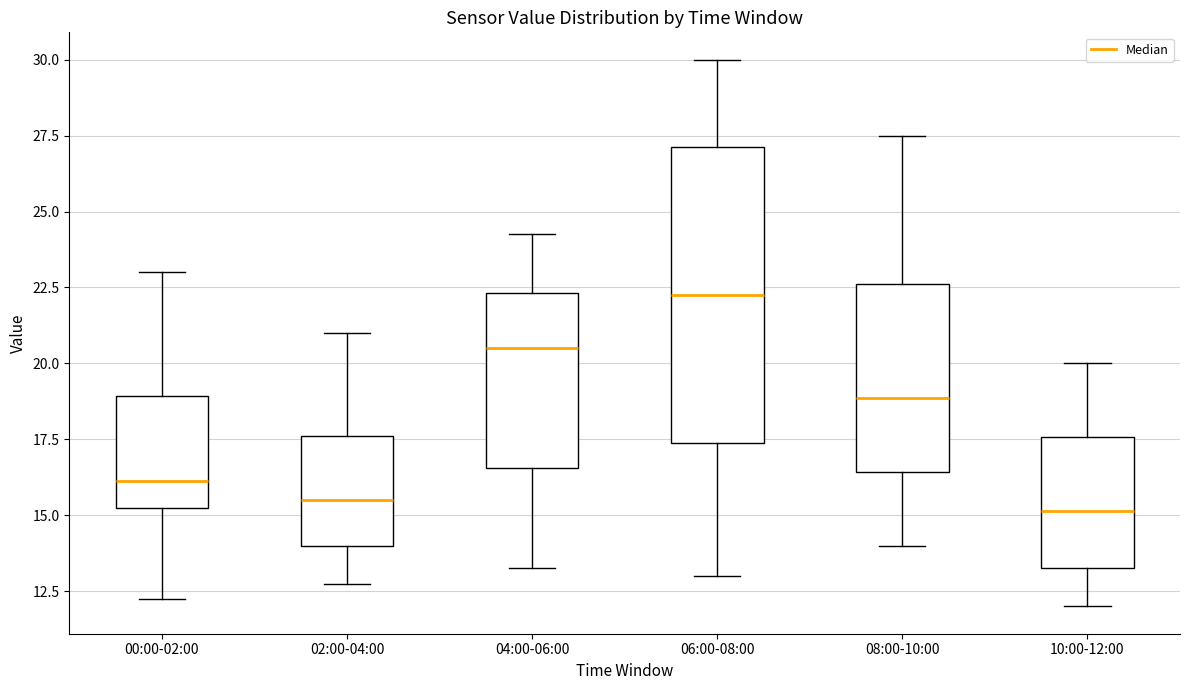

Where is the upper edge of the box for 08:00-10:00 on the y-axis? The values are not printed on the chart, so give them approximately, as read against the axis.

22.5